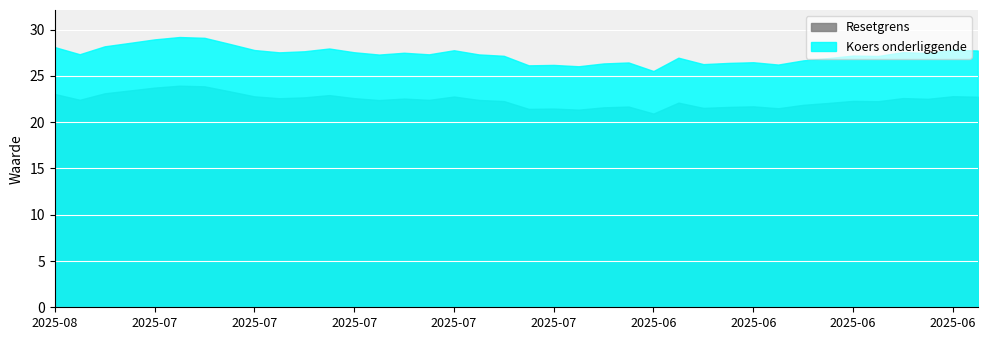

Does the chart display data point markers on the line(s)?

No